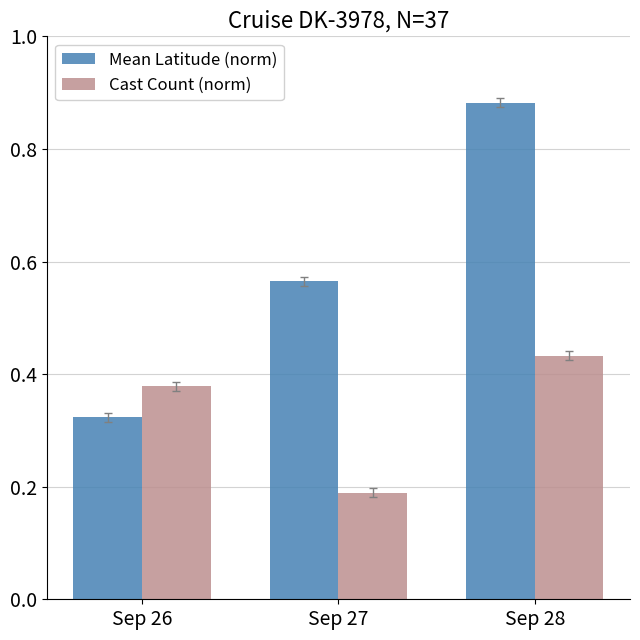

How many bars are there in total?

6